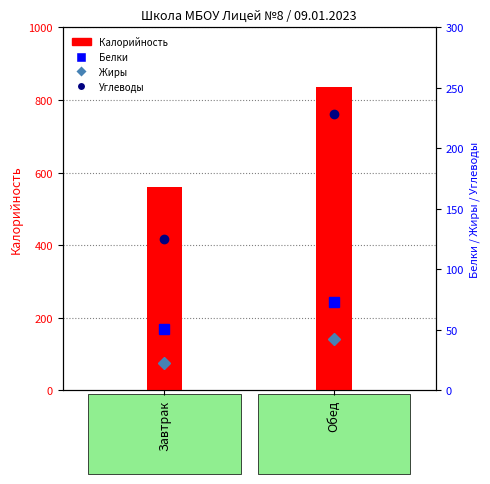

What is the difference between the maximum and minimum values in the Калорийность series?

274.7